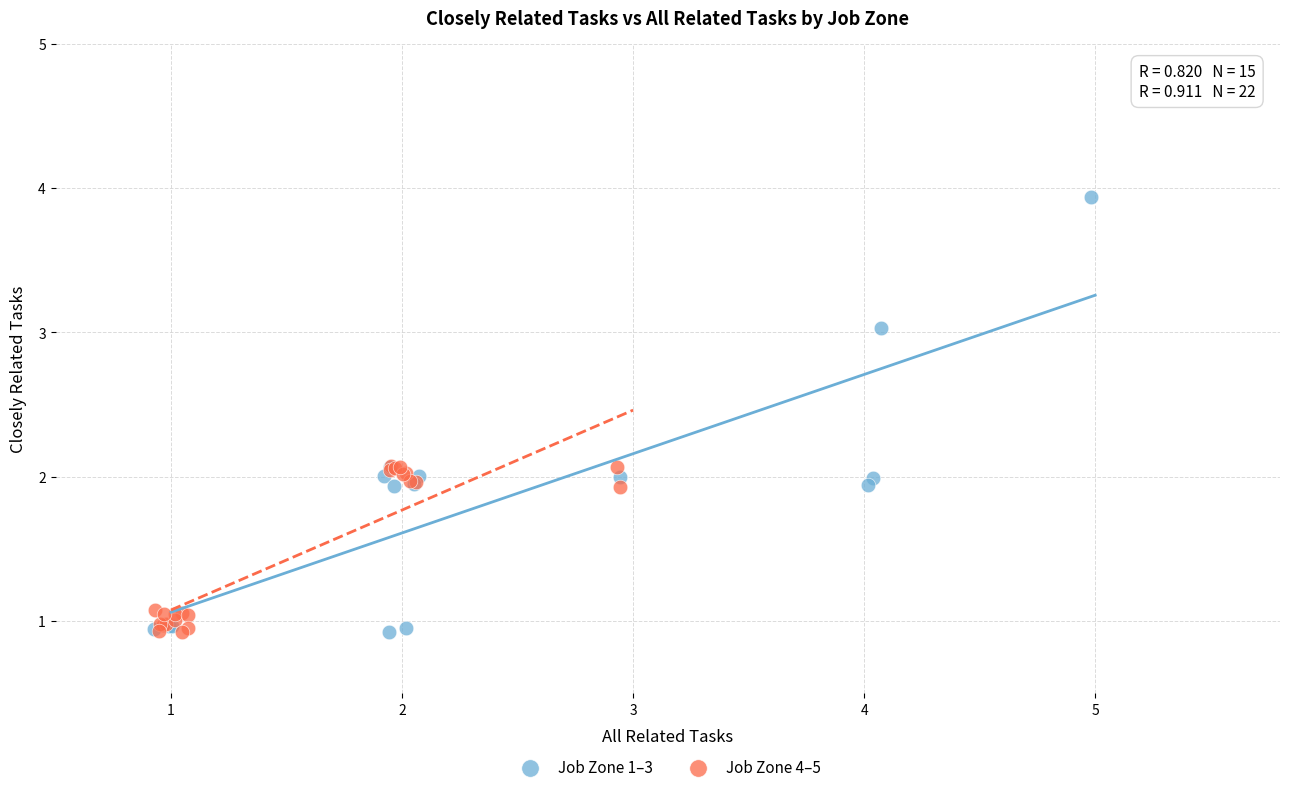

Which series has the largest Y range (max minus min)?

Job Zone 1–3